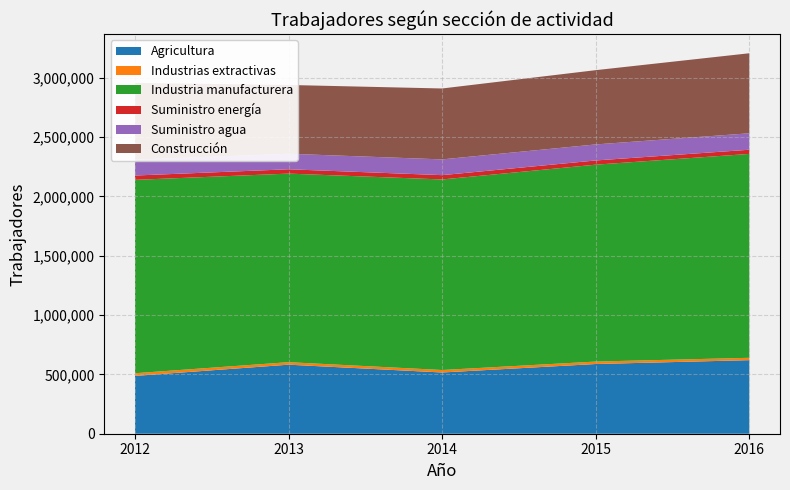

Reading left to right, what are all the values shown in this chart?

Agricultura: 486948	581601	515840	587217	619711
Industrias extractivas: 22650	21119	20849	20689	19768
Industria manufacturera: 1628880	1588488	1605207	1658623	1717558
Suministro energía: 36535	36502	36331	35395	35229
Suministro agua: 134433	130736	132716	135041	138558
Construcción: 645662	579451	597357	625615	674138